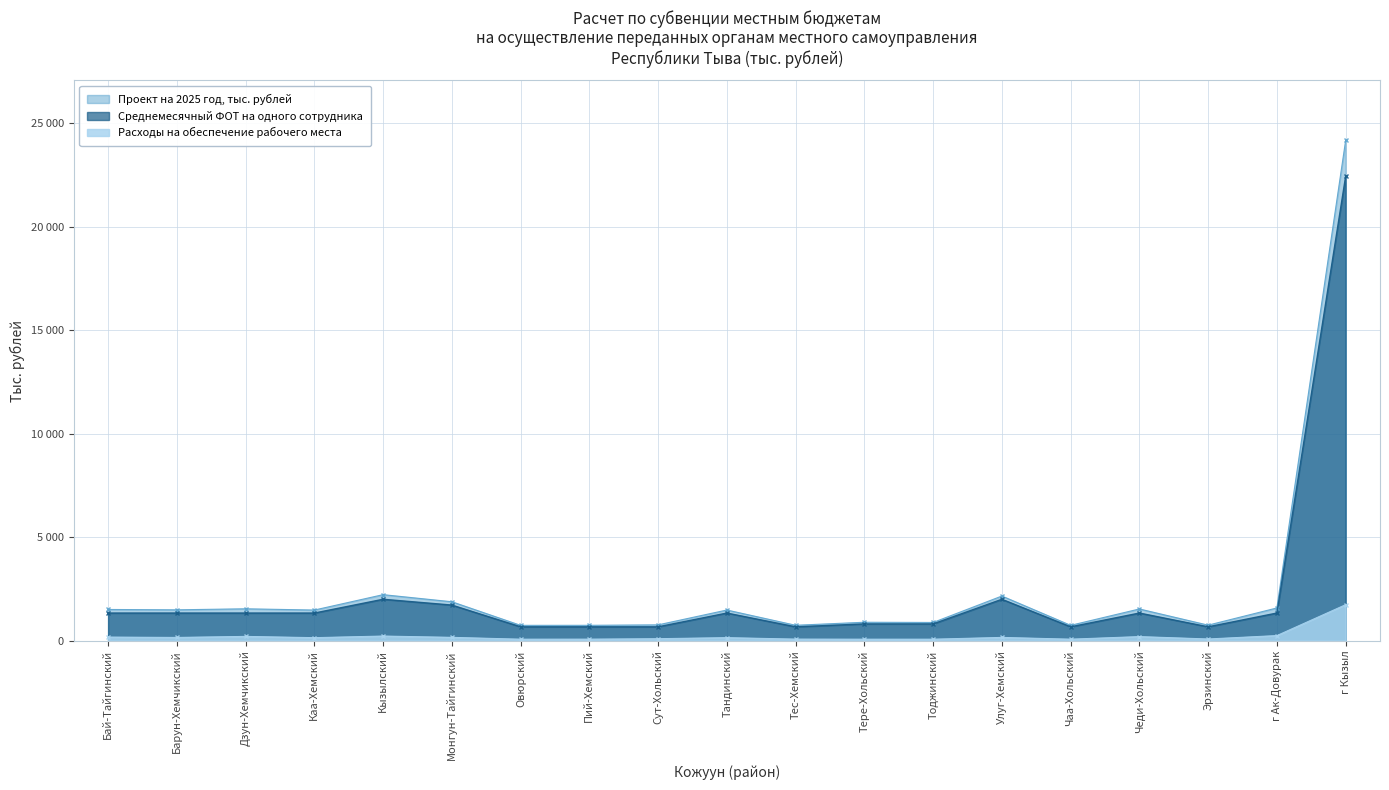

Rank the series at Сут-Хольский from lowest to highest value.

Расходы на обеспечение рабочего места, Среднемесячный ФОТ на одного сотрудника, Проект на 2025 год, тыс. рублей